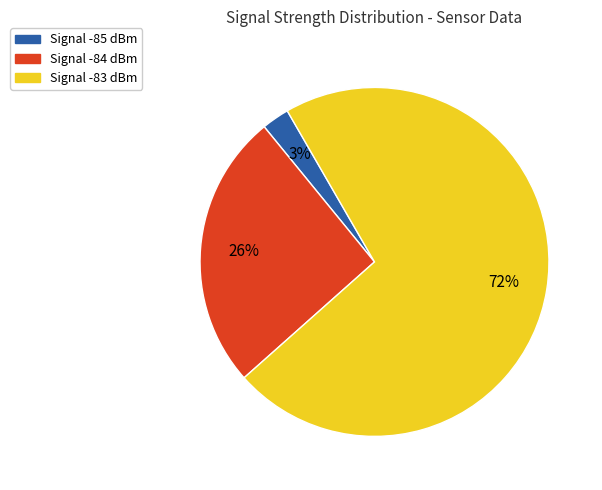

To the nearest percent, what is the average slice percentage?

33%